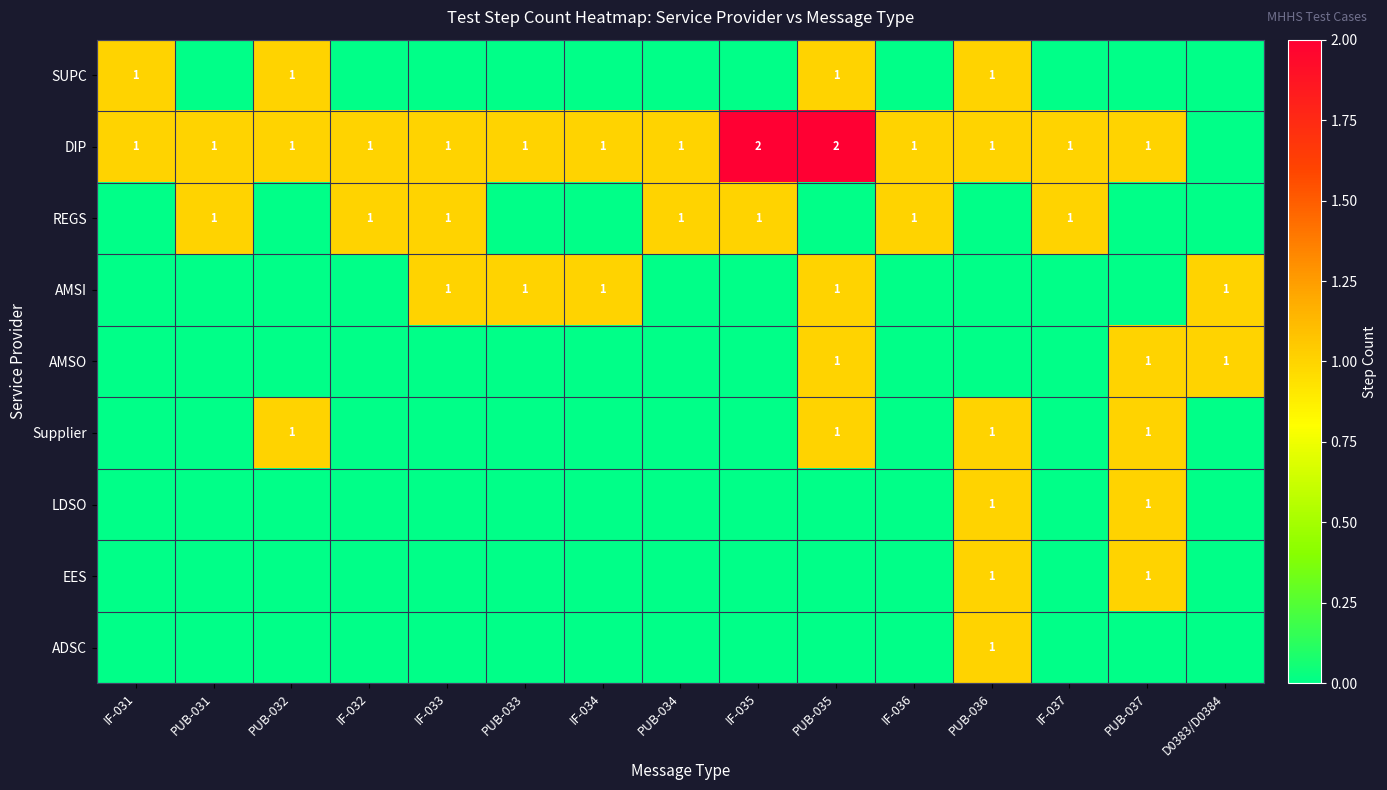

True or false: AMSO has a value of 2 at D0383/D0384.

False